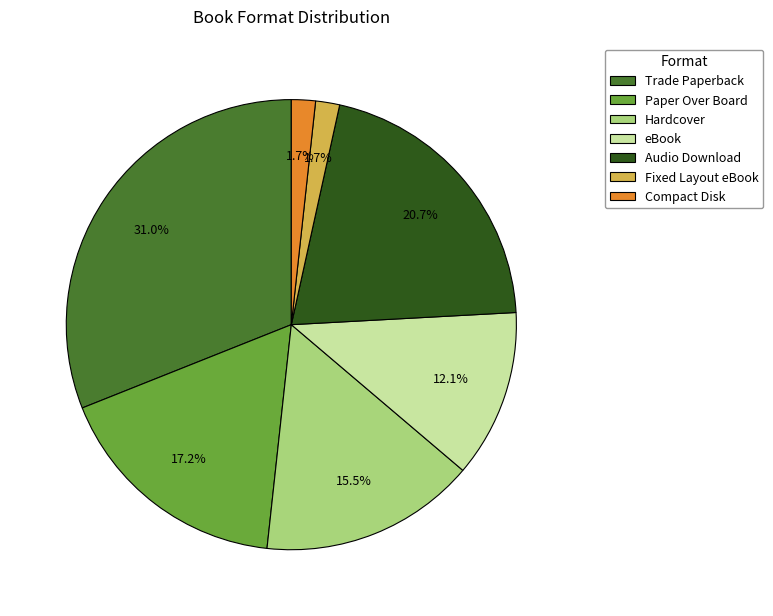

To the nearest percent, what percentage of the pie is Compact Disk?

2%